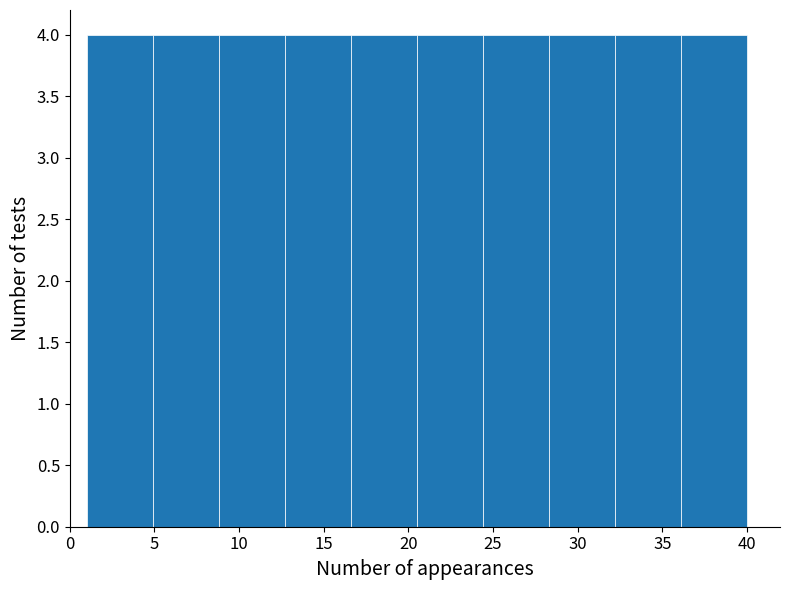

What is the height of the bar covering 16.6 to 20.5 on the x-axis? Neither the bar edges nor the heights are printed on the chart, so give them approximately, as read against the axes.

4